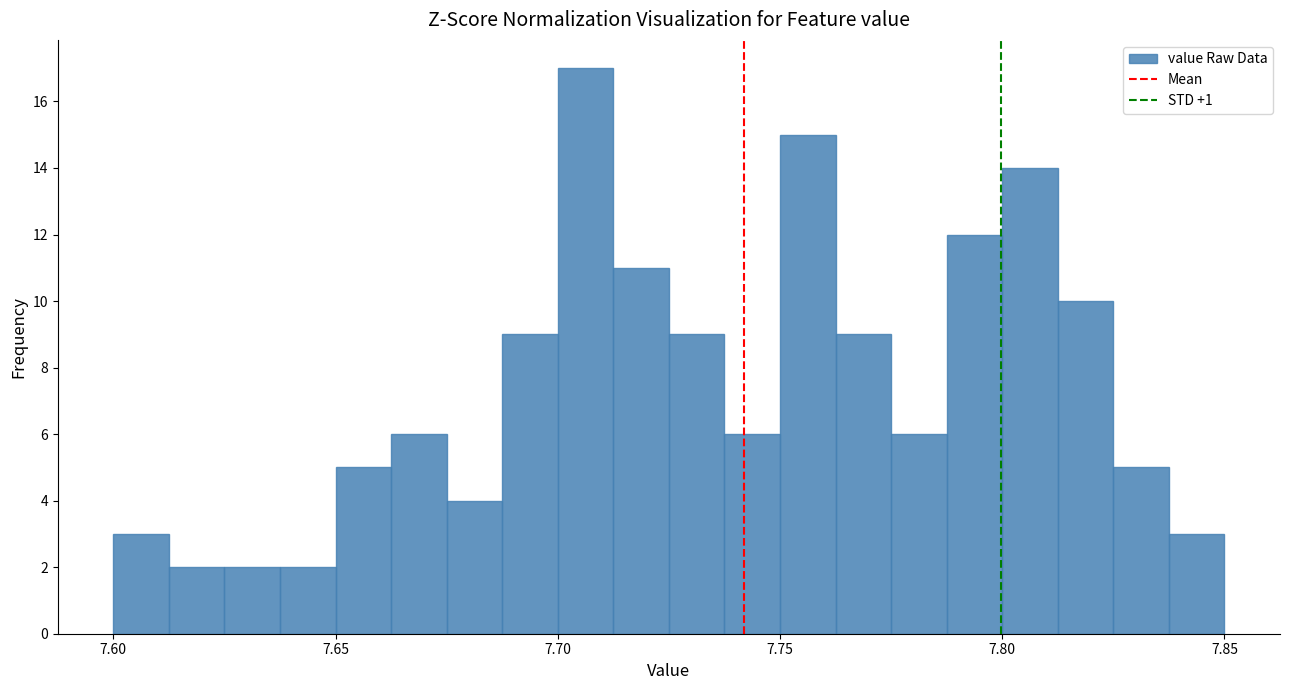

Around what value on the x-axis is the tallest bar? Give the approximate position of its centre, as read against the axis.

7.705